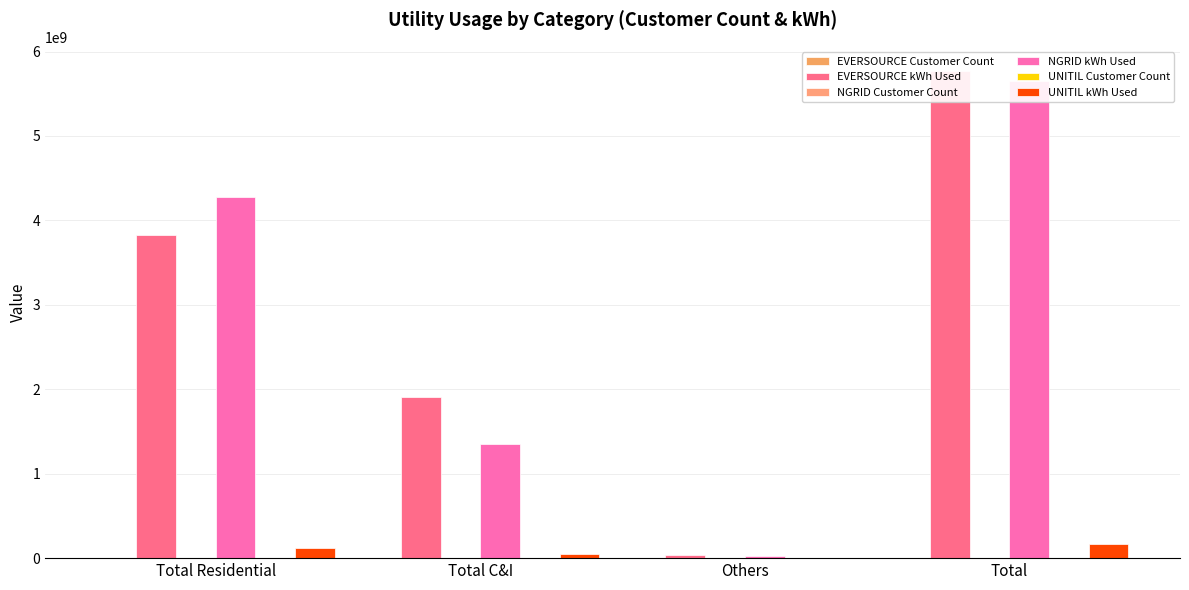

Which series has the largest range (max minus min)?

EVERSOURCE kWh Used